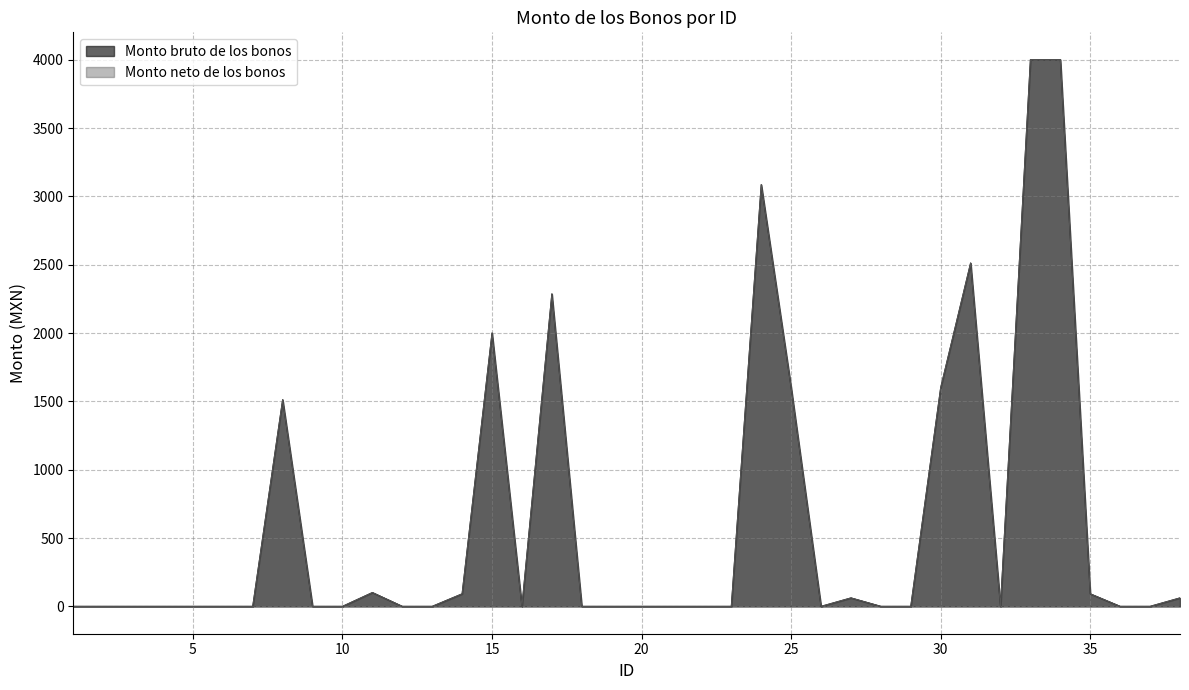

At which category is the sum across all series the highest?

33